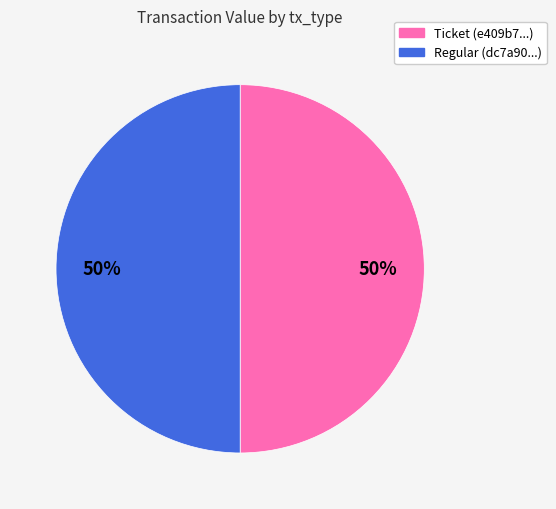

The Regular slice represents 89% of the pie. True or false?

False